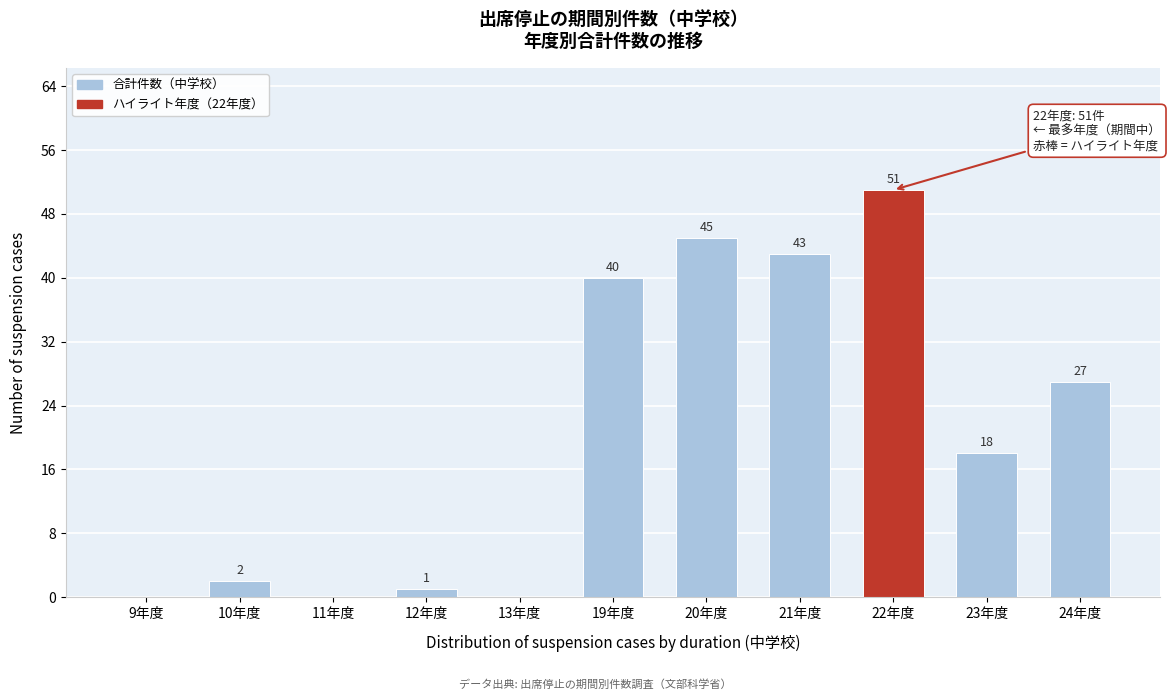

Reading left to right, what are all the values shown in this chart?

9年度=0	10年度=2	11年度=0	12年度=1	13年度=0	19年度=40	20年度=45	21年度=43	22年度=51	23年度=18	24年度=27